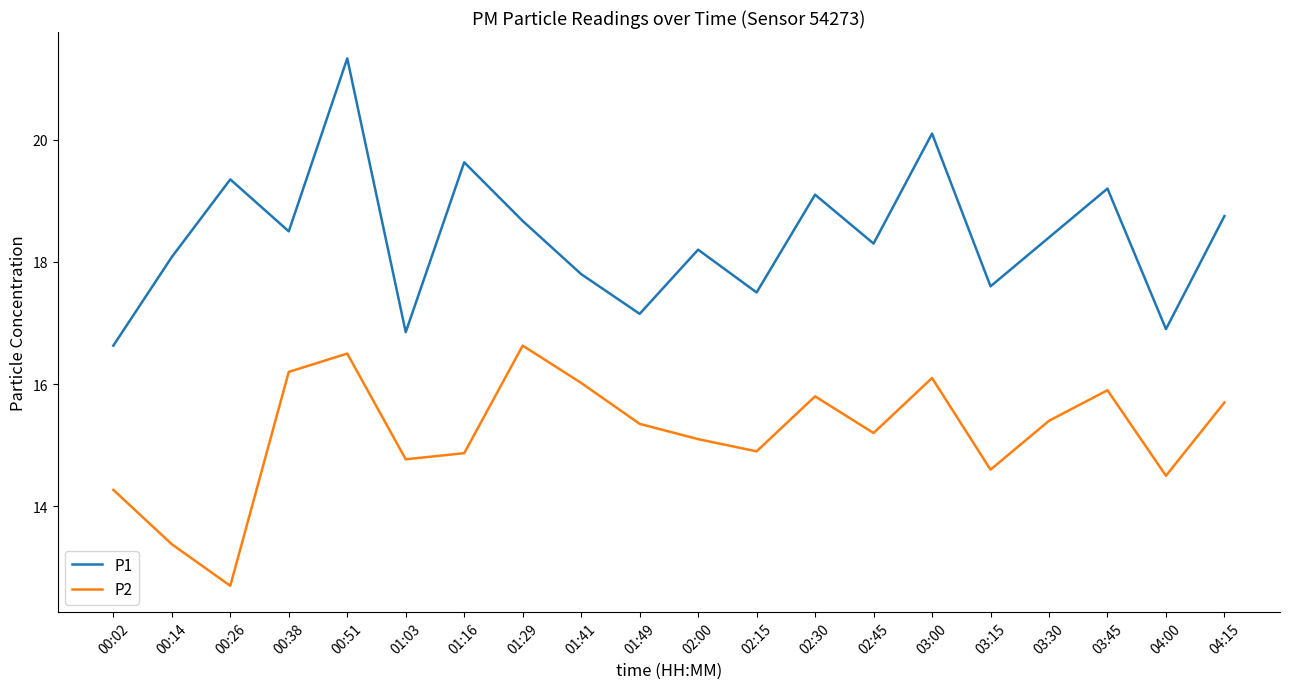

True or false: P2 and P1 intersect in this chart.

False